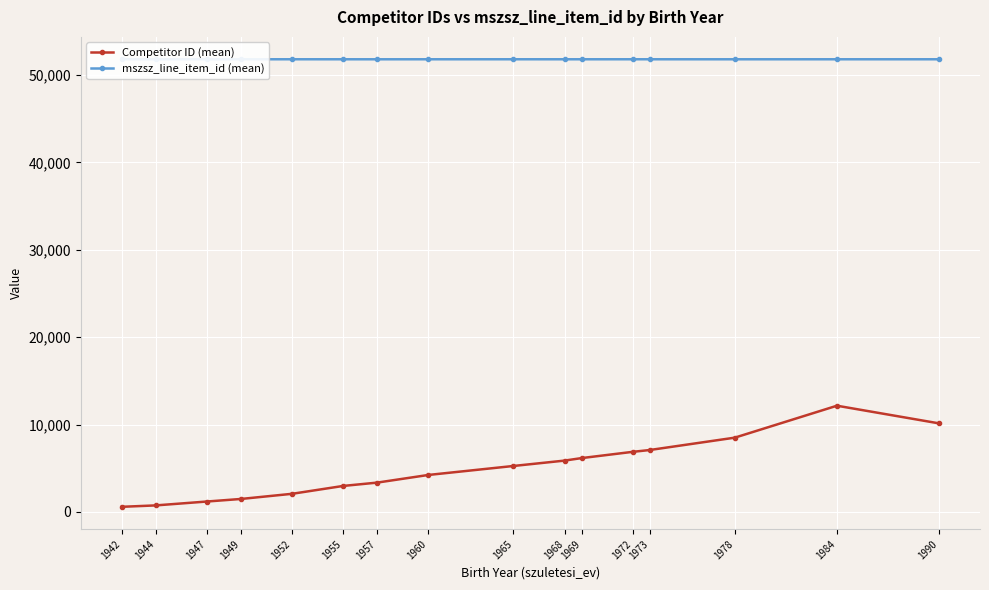

Which has a higher value, 1944 or 1955?

1955